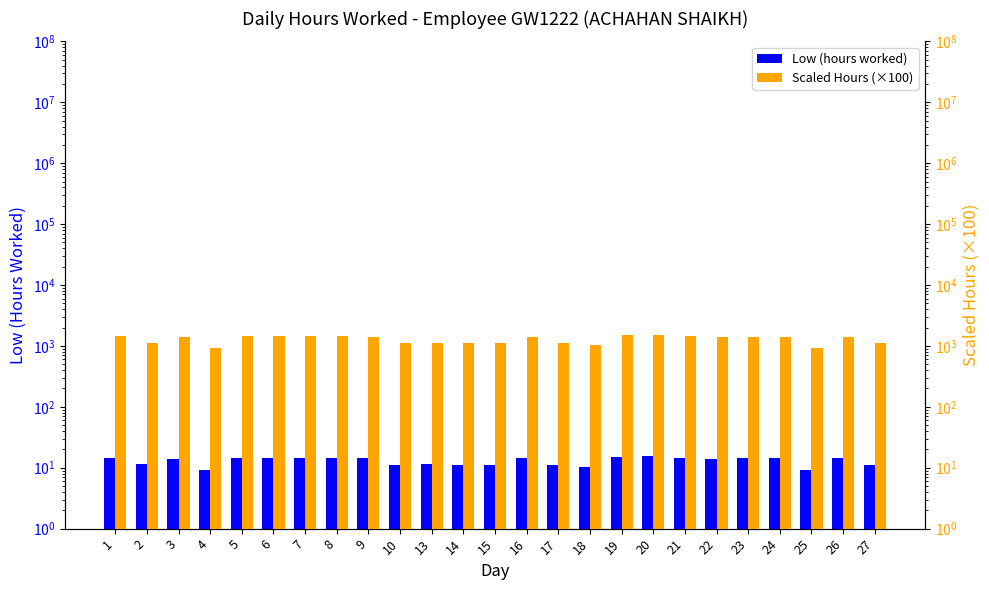

How many data points in Low (hours worked) are less than 14?

10